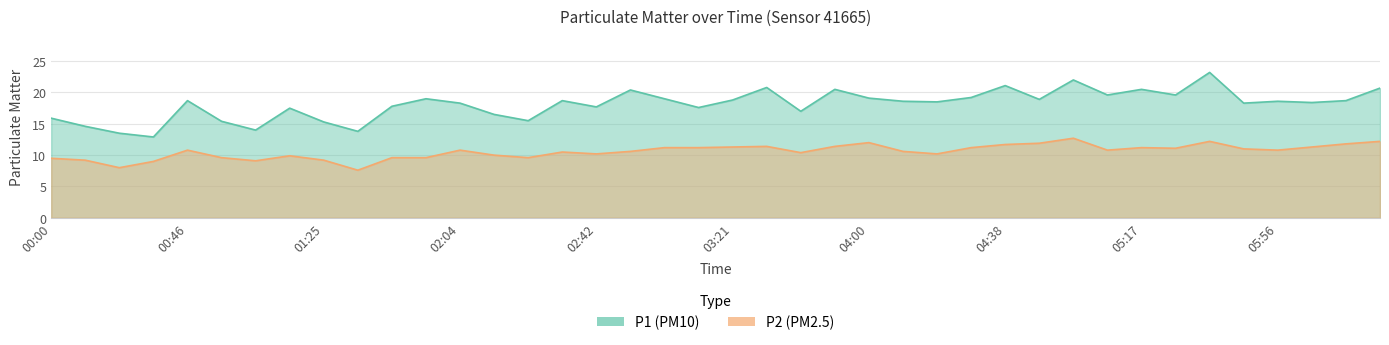

Rank the series by their maximum value, from highest to lowest.

P1, P2